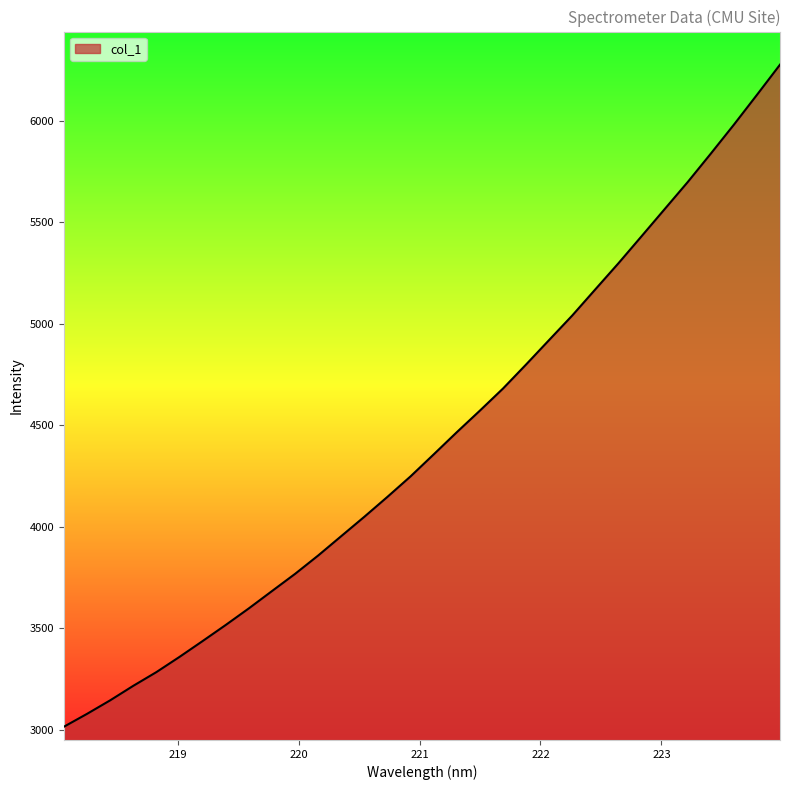

What is the maximum value shown in the chart?

6277.0